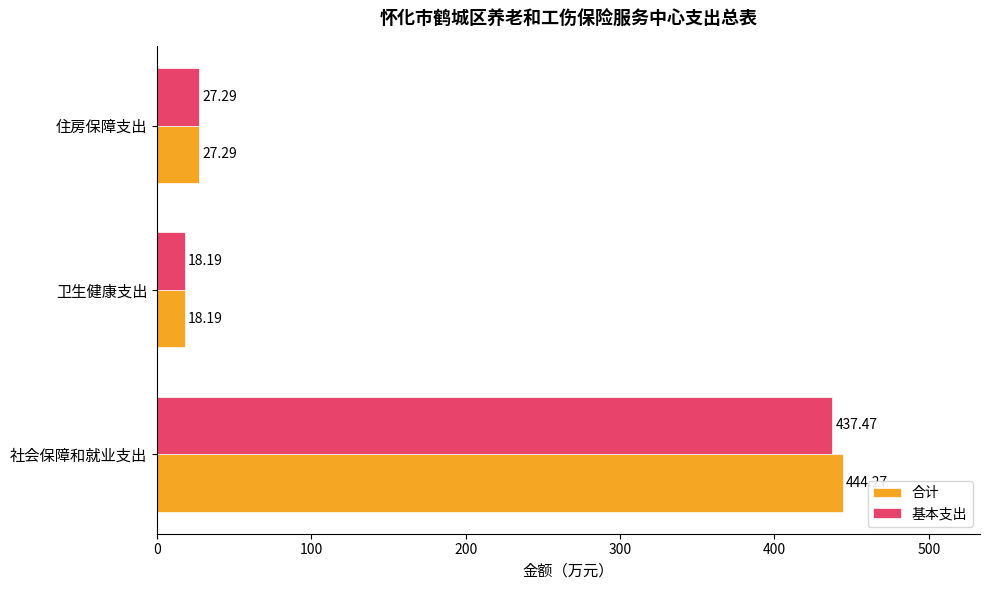

Which series has the largest range (max minus min)?

合计